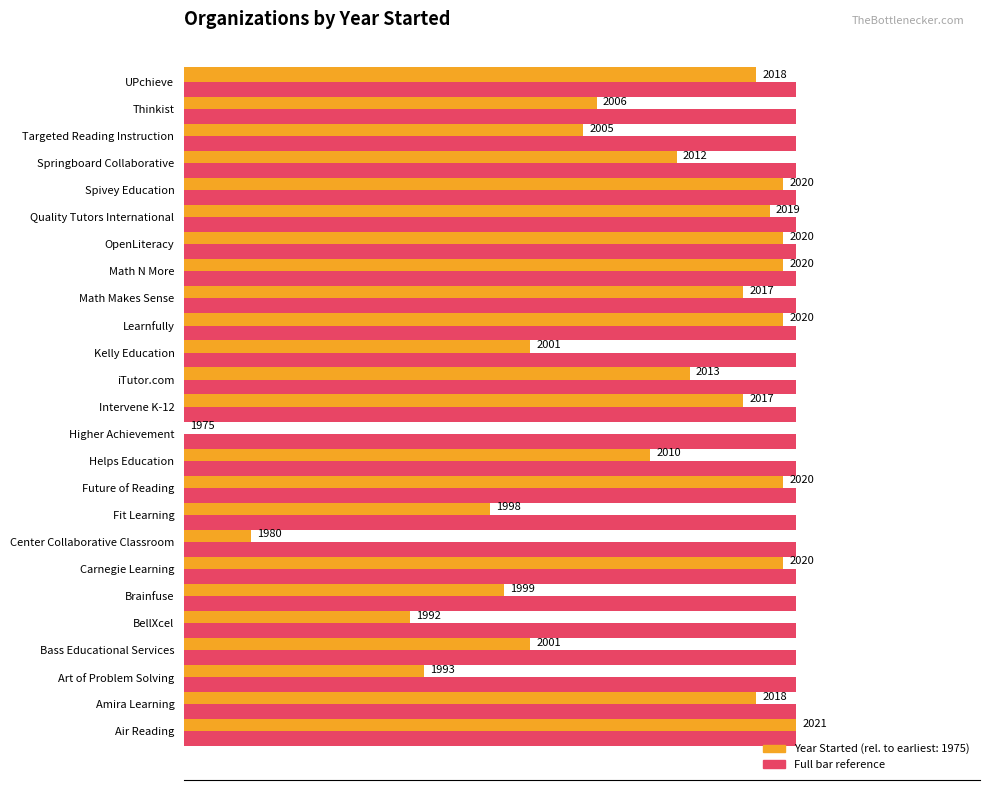

Are the bars horizontal?

Yes